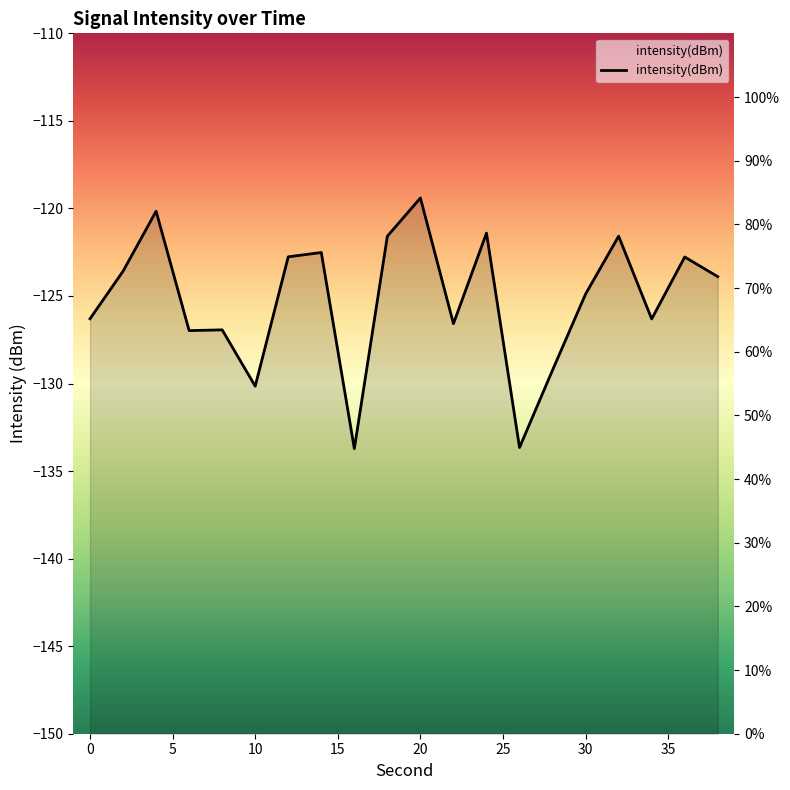

Is it true that the value at 18 is 128.7?

False